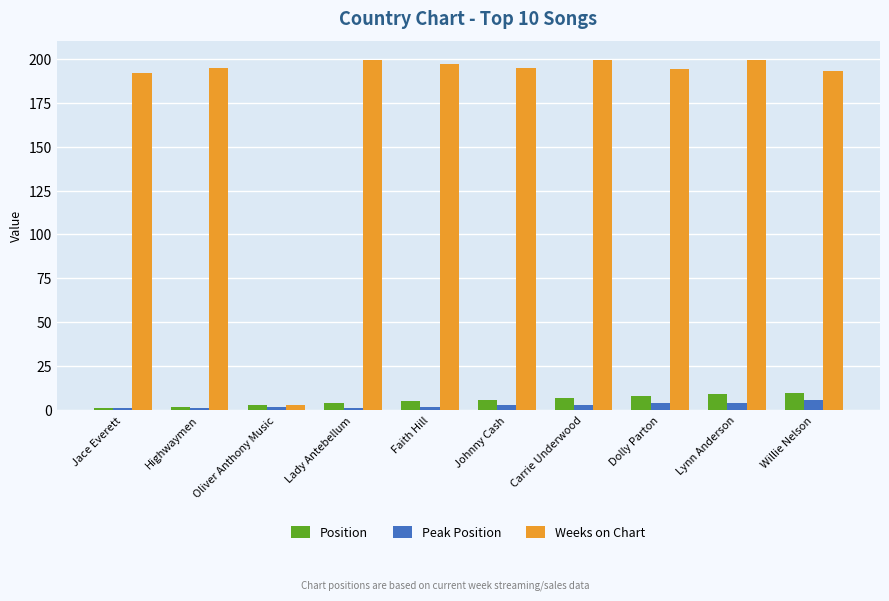

What position from the left is Faith Hill?

5